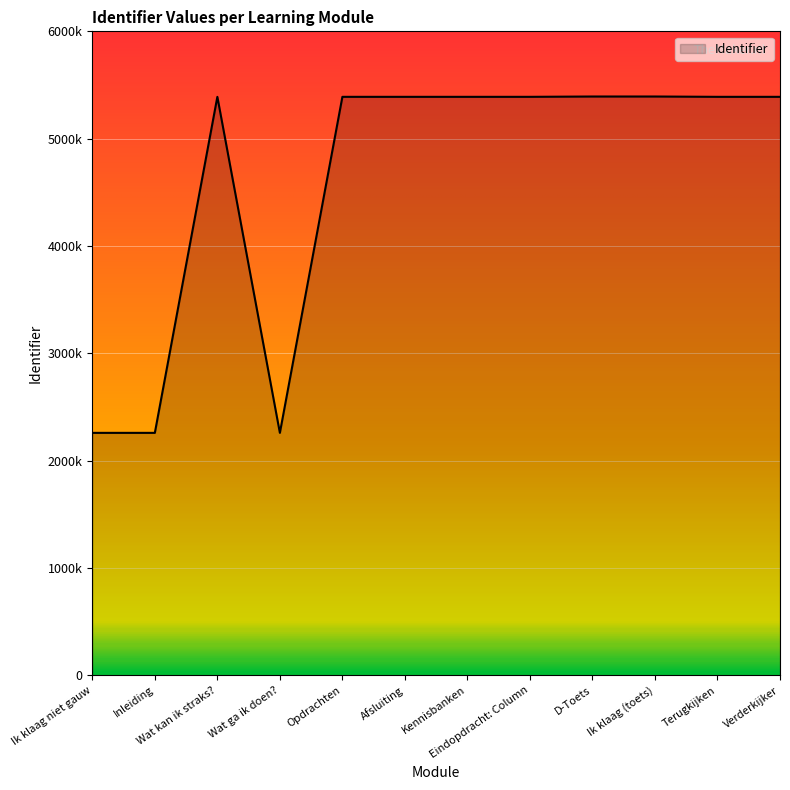

Does the chart display data point markers on the line(s)?

No